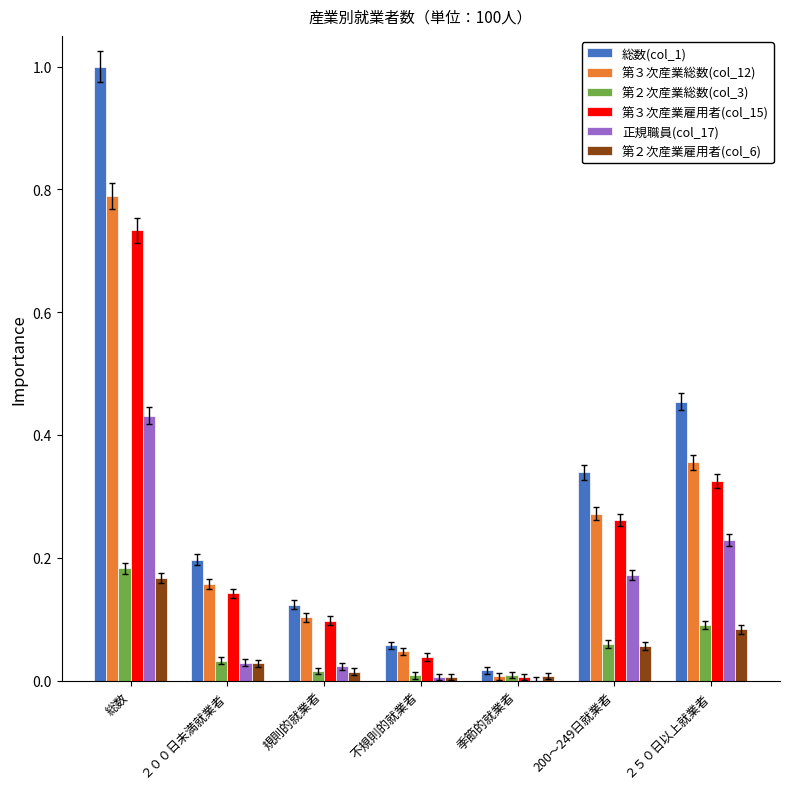

Which series has the largest total across all categories?

総数(col_1)